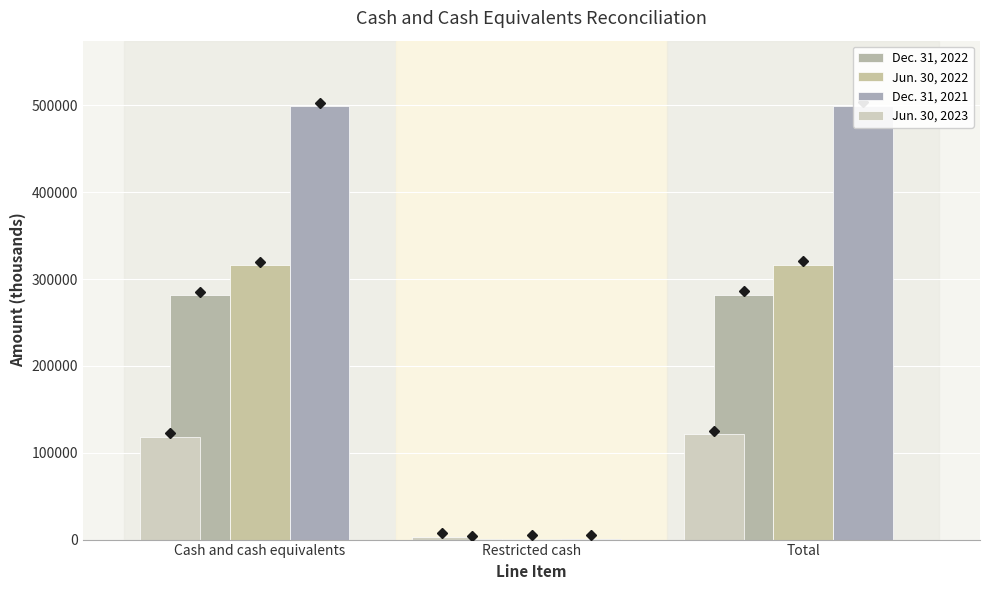

What is the average value of the Jun. 30, 2023 series?

80934